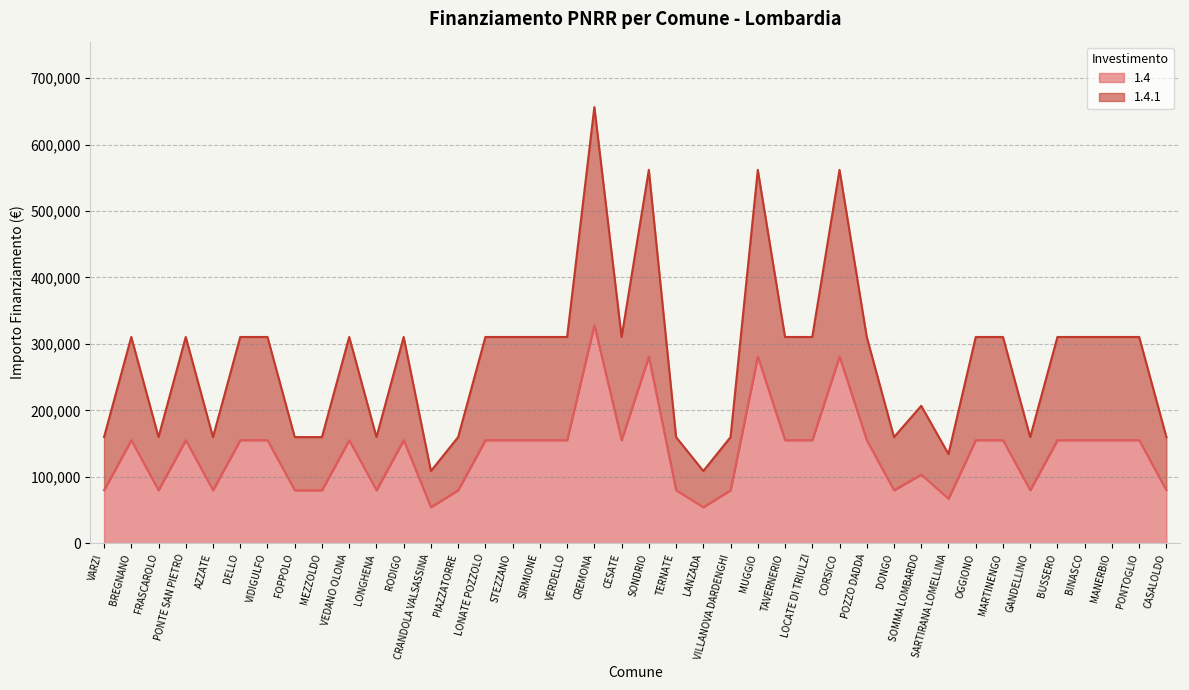

Reading left to right, transcribe all the data shown in this chart.

1.4: 79922	155234	79922	155234	79922	155234	155234	79922	79922	155234	79922	155234	54412	79922	155234	155234	155234	155234	328160	155234	280932	79922	54412	79922	280932	155234	155234	280932	155234	79922	103444	67167	155234	155234	79922	155234	155234	155234	155234	79922
1.4.1: 159844	310468	159844	310468	159844	310468	310468	159844	159844	310468	159844	310468	108824	159844	310468	310468	310468	310468	656320	310468	561864	159844	108824	159844	561864	310468	310468	561864	310468	159844	206888	134334	310468	310468	159844	310468	310468	310468	310468	159844